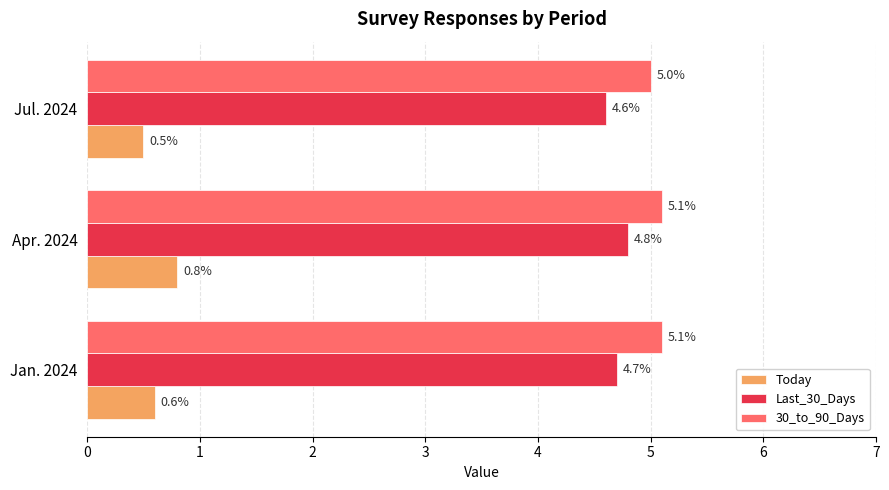

What is the sum of all Today values?

1.9